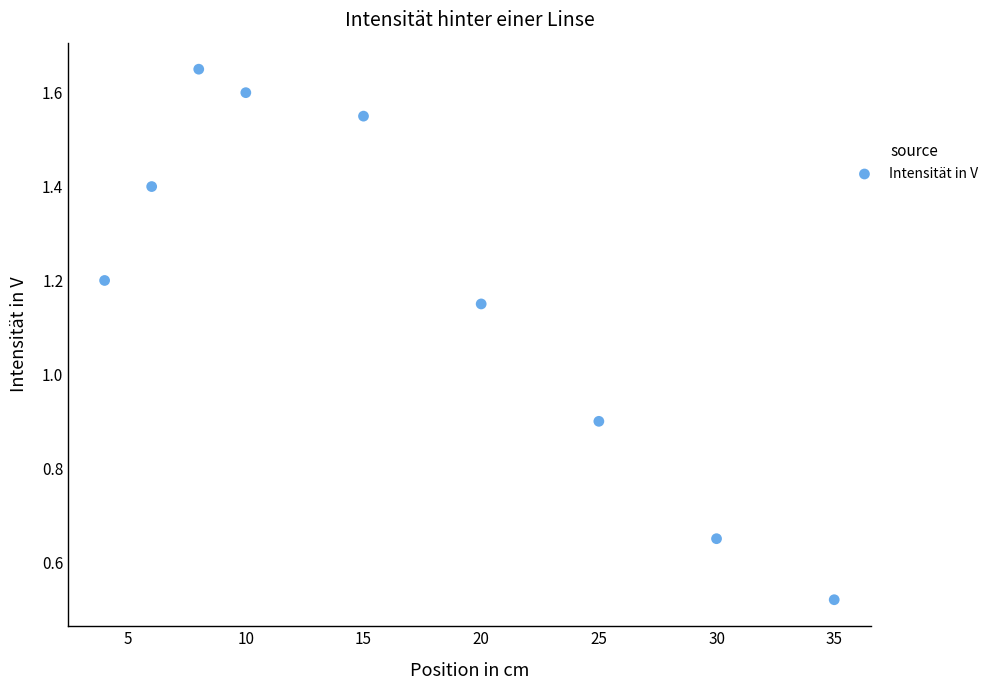

What is the average Y value?

1.2